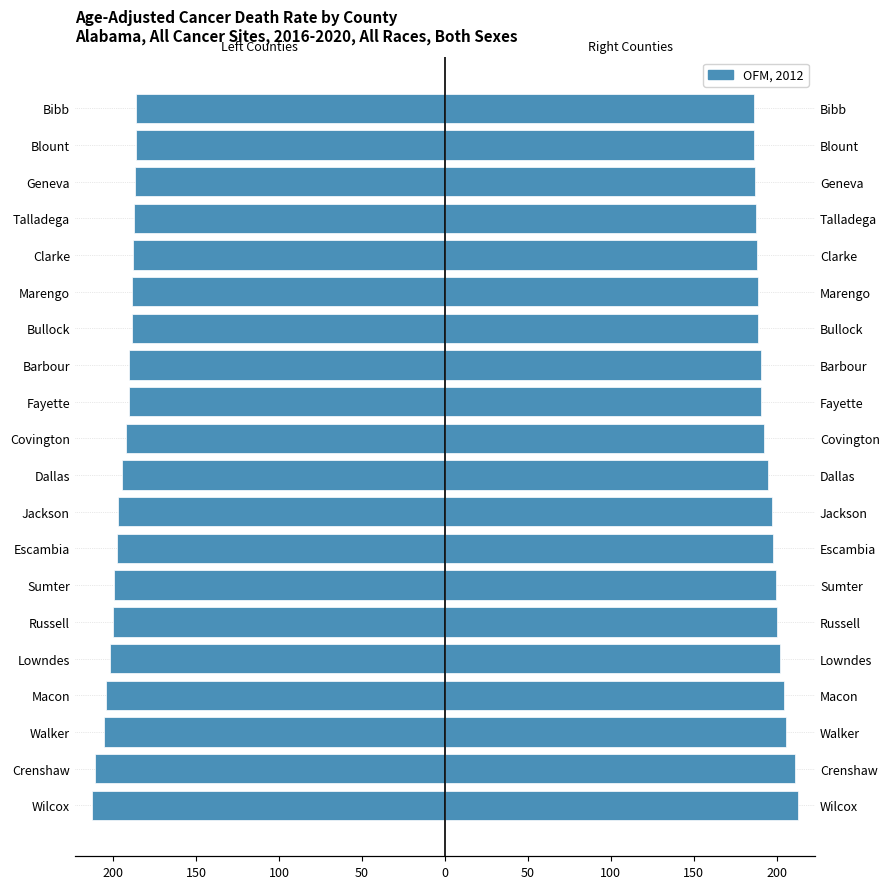

The value of Death Rate (Left) at Escambia is -198.1. True or false?

True